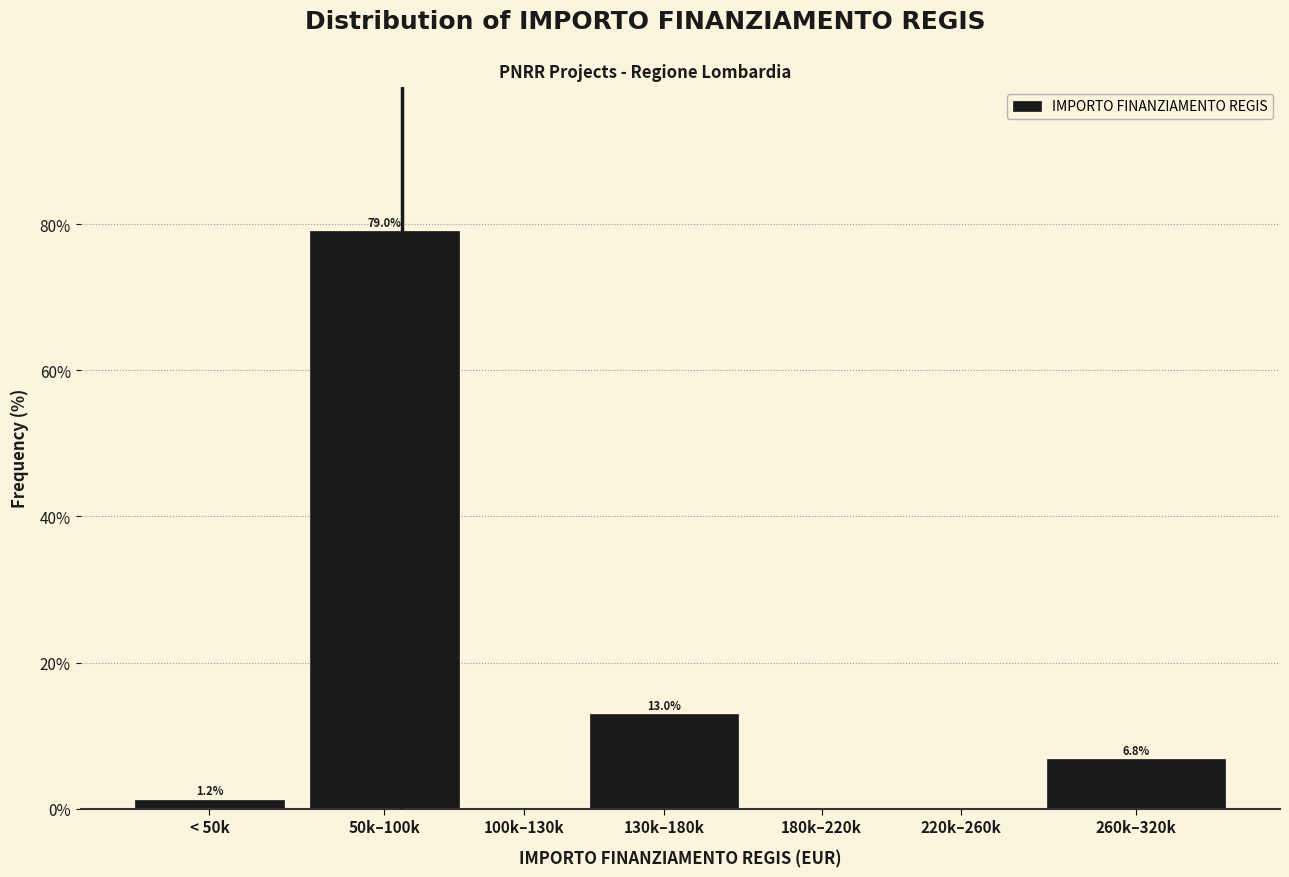

Reading right to left, extract all data points from this chart.

260k–320k=6.8	220k–260k=0.0	180k–220k=0.0	130k–180k=13.0	100k–130k=0.0	50k–100k=79.0	< 50k=1.2